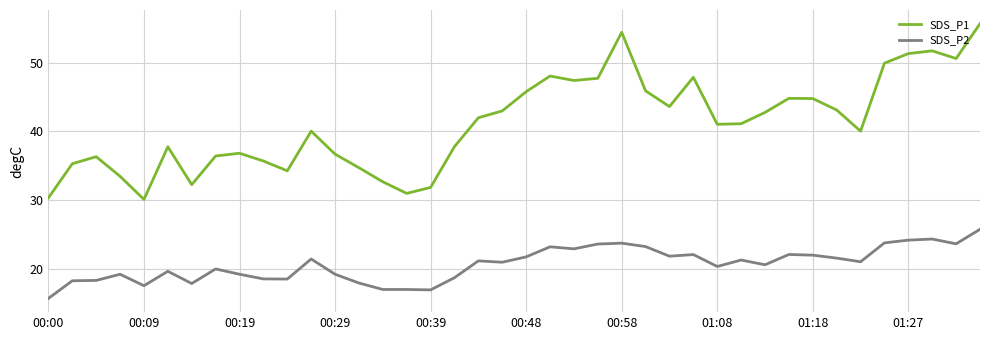

What is the difference between the maximum and minimum values in the SDS_P2 series?

10.1